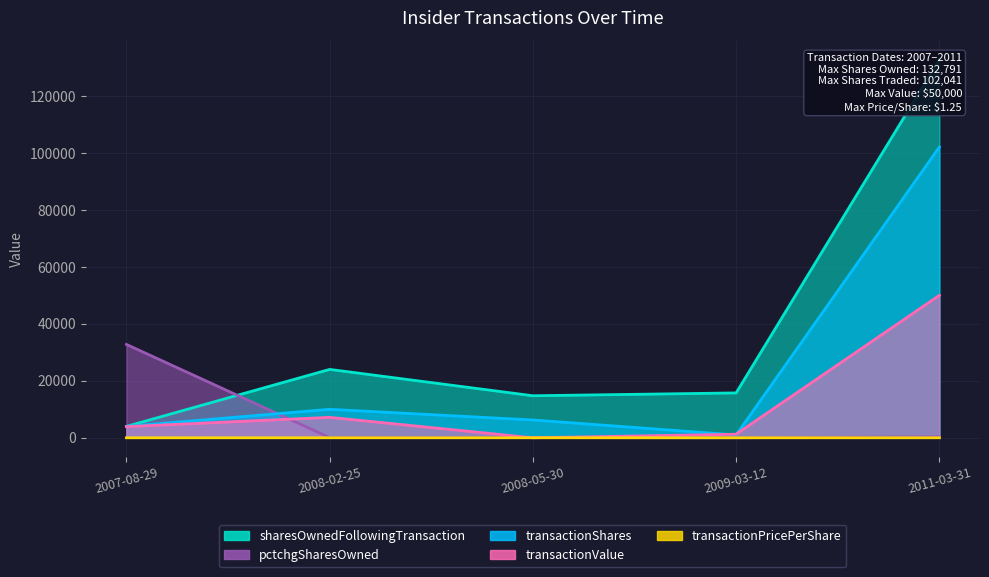

Where is pctchgSharesOwned nearest to the value 16387?

2011-03-31